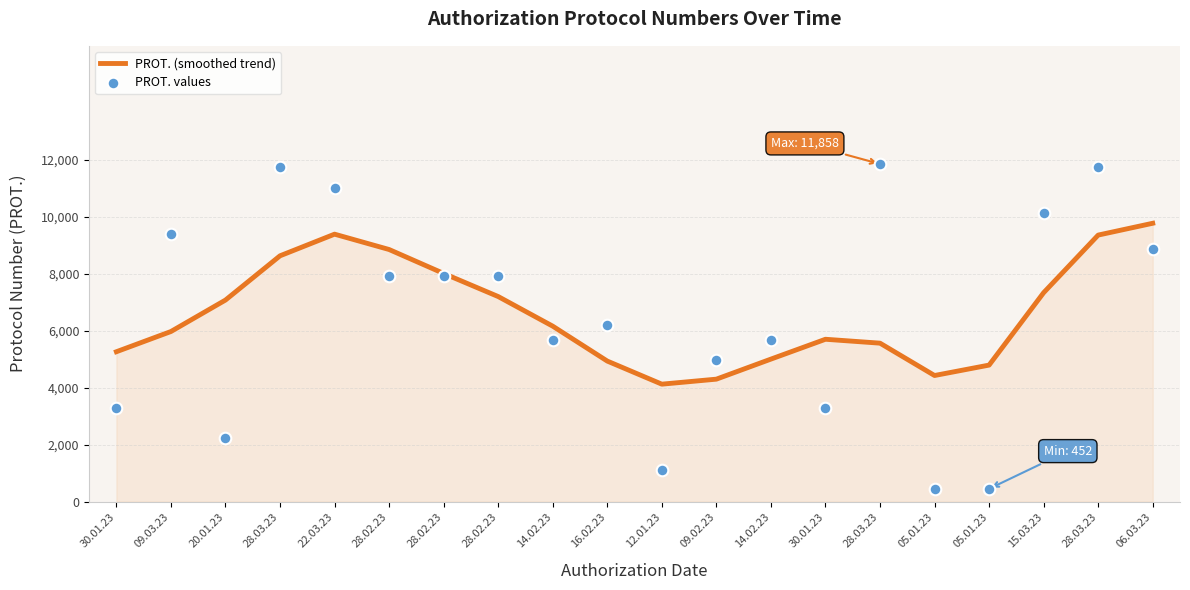

Which series has the widest spread of Y values?

PROT. values